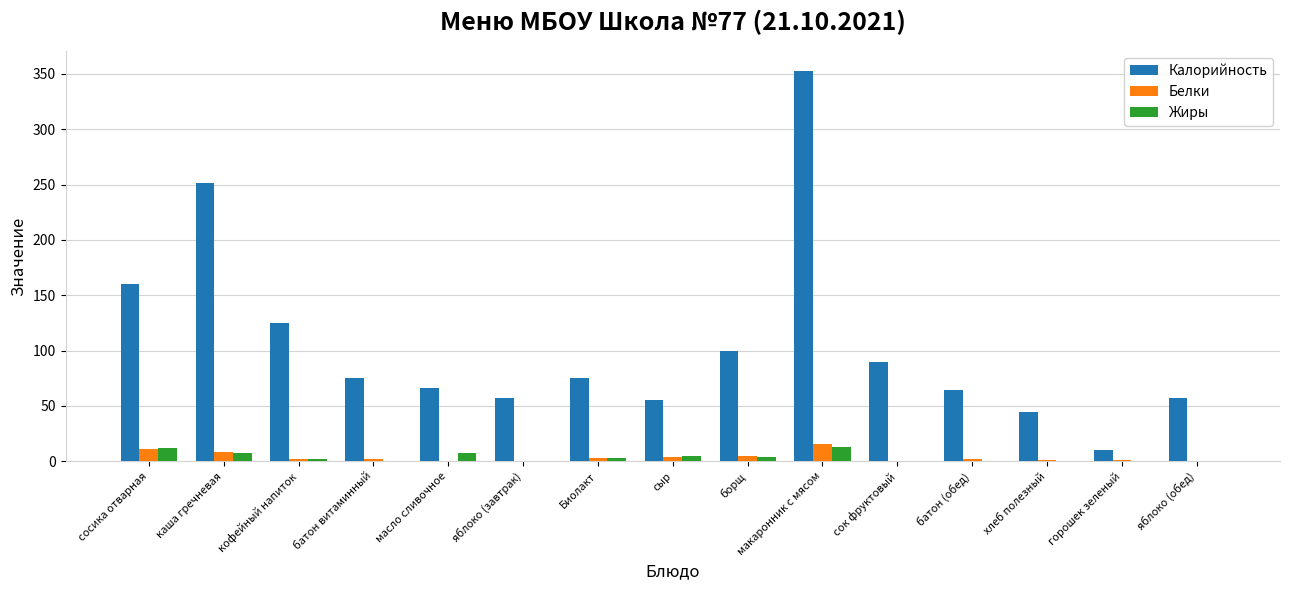

At which category is the sum across all series the highest?

макаронник с мясом